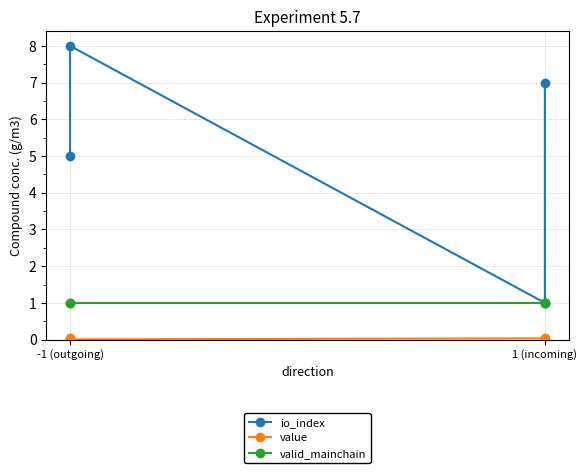

What is the sum of the io_index values at 1 (incoming) and -1 (outgoing)?

13.0